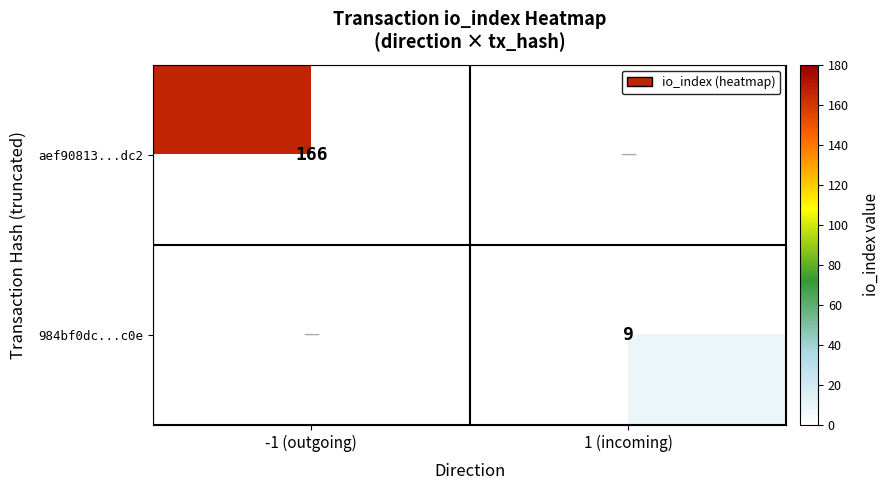

Between 1 (incoming) and -1 (outgoing), which is larger?

-1 (outgoing)